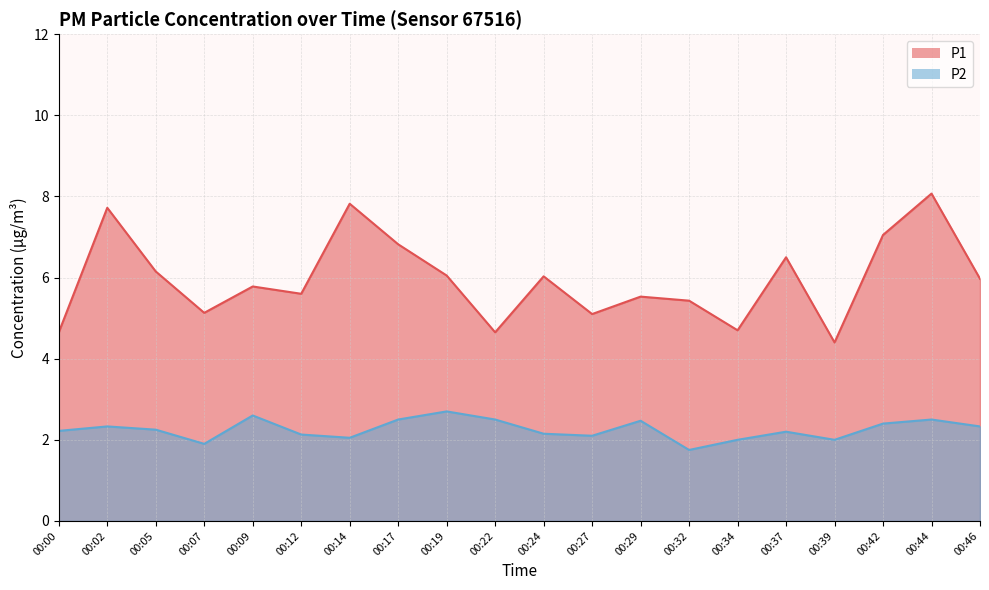

At which category does P1 reach its first local peak?

00:02